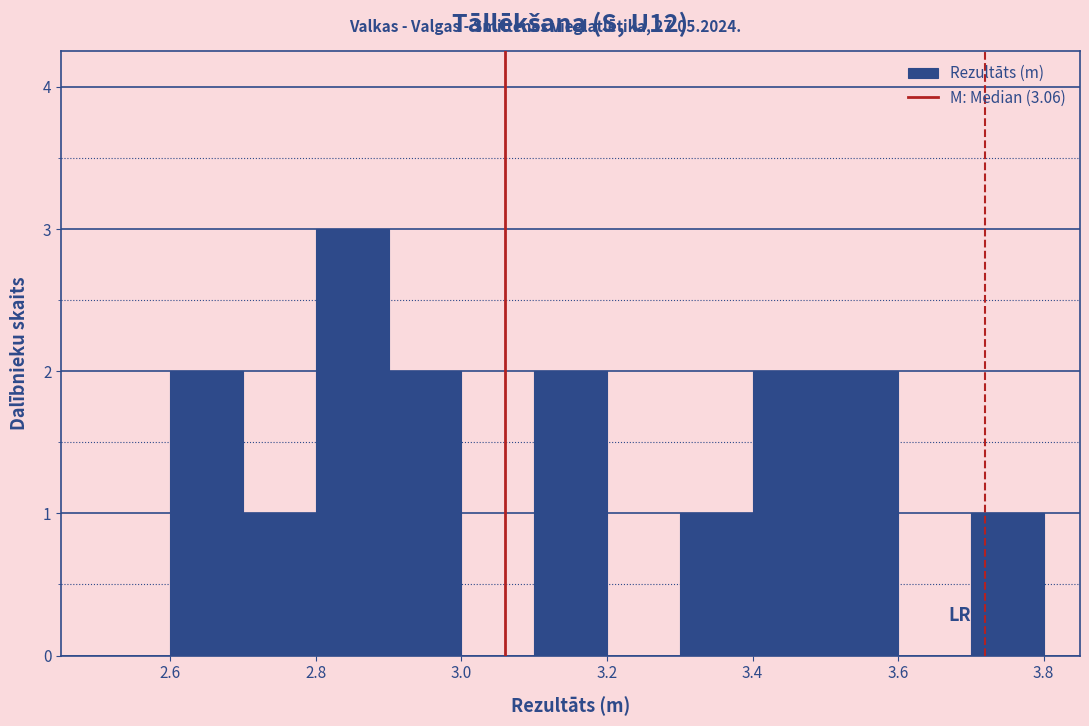

Reading left to right, transcribe this chart: for each bar, give the range it covers on the x-axis and its height. The values are not printed on the chart, so give them approximately, as read against the axis.

2.5 to 2.6: 0
2.6 to 2.7: 2
2.7 to 2.8: 1
2.8 to 2.9: 3
2.9 to 3.0: 2
3.0 to 3.1: 0
3.1 to 3.2: 2
3.2 to 3.3: 0
3.3 to 3.4: 1
3.4 to 3.5: 2
3.5 to 3.6: 2
3.6 to 3.7: 0
3.7 to 3.8: 1